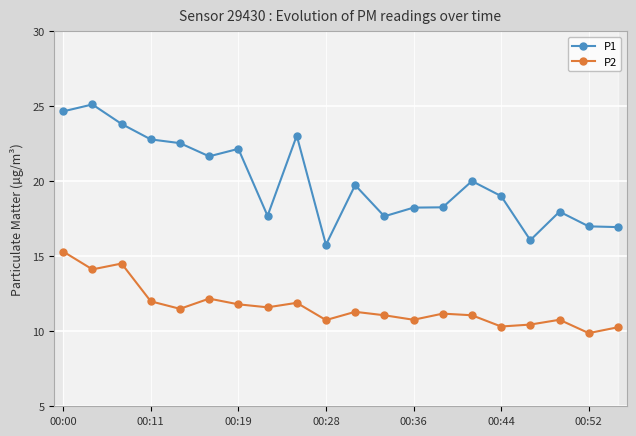

True or false: P1 and P2 cross at least once.

False